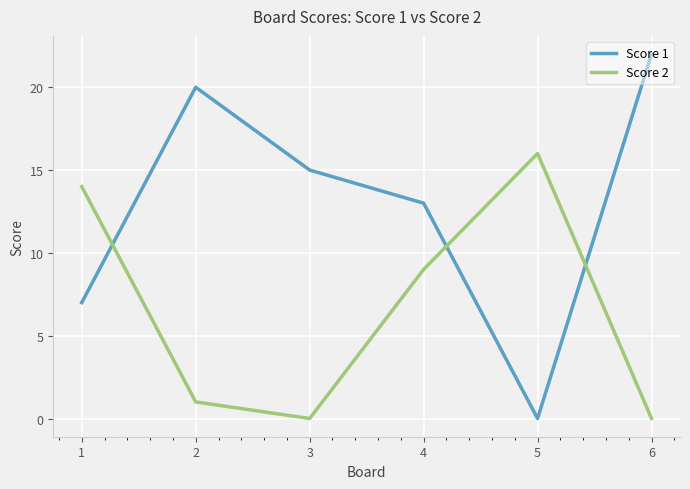

Is it true that Score 1 equals -15 at 5?

False